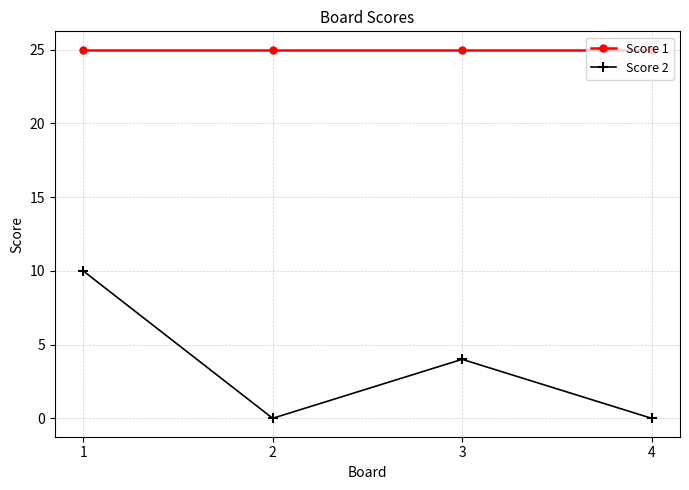

What is the value of the Score 2 point at the 3rd from the left?

4